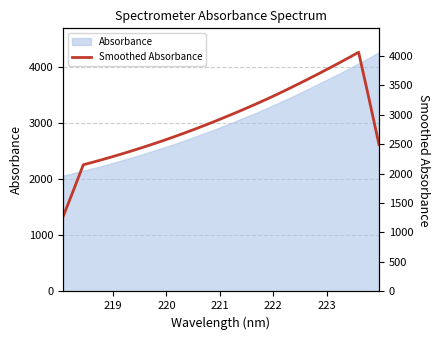

The value at 7 is 3379.2. True or false?

False